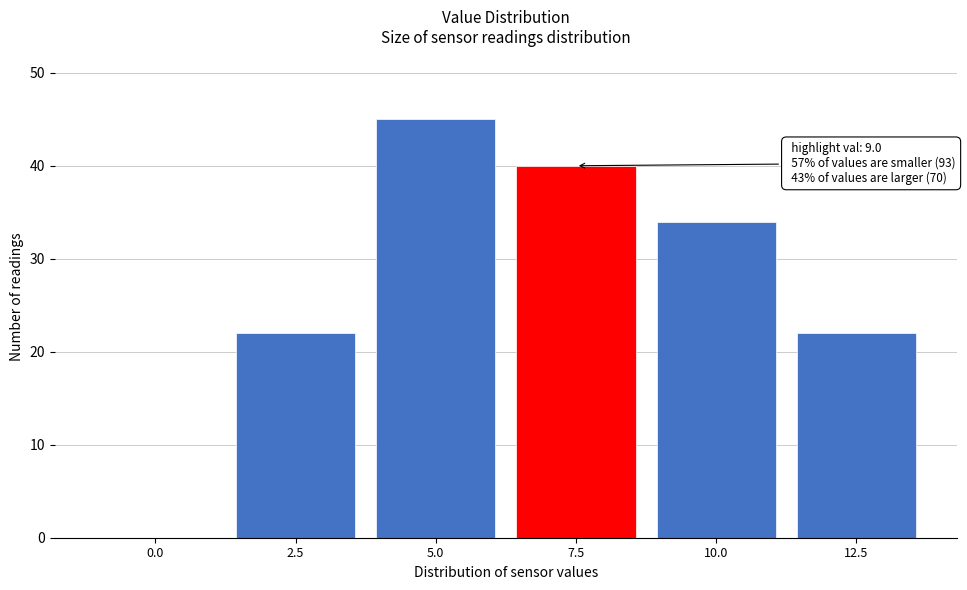

Reading left to right, list all the values displayed in this chart.

0.0=0	2.5=22	5.0=45	7.5=40	10.0=34	12.5=22